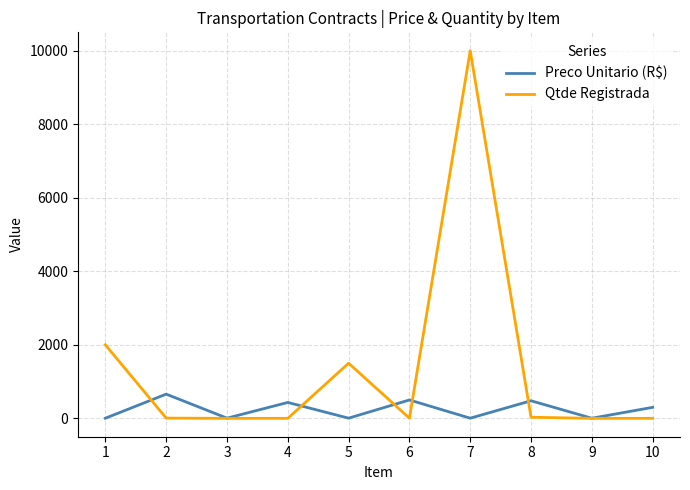

What is the total value across all series at 10?

299.1